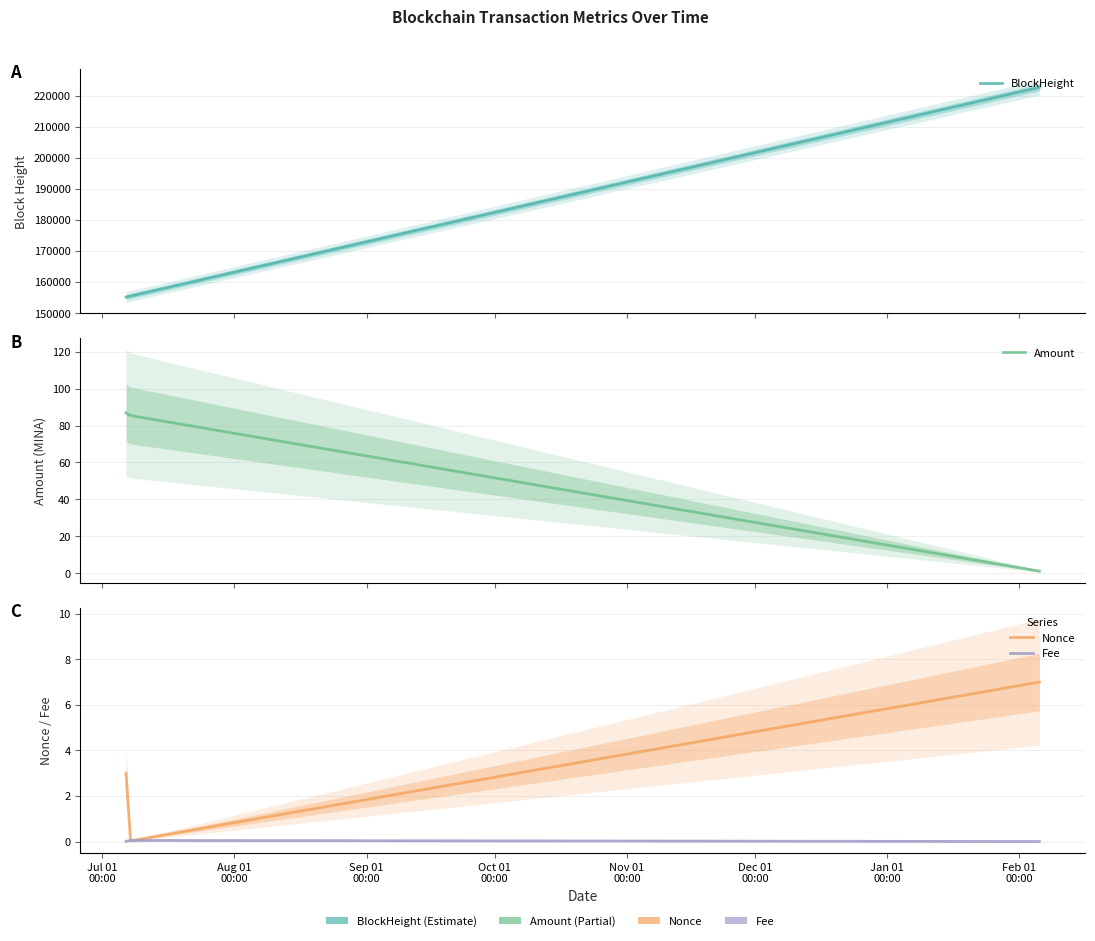

What are all the series names shown in the legend?

BlockHeight, Nonce, Fee, Amount